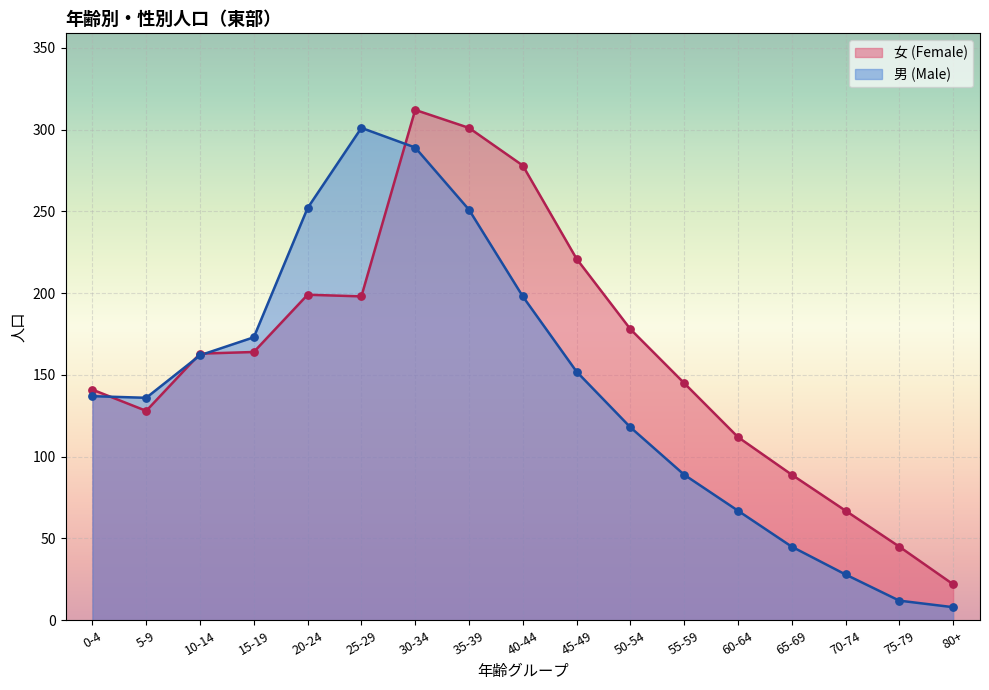

What is the change in value from 5-9 to 55-59?

+17